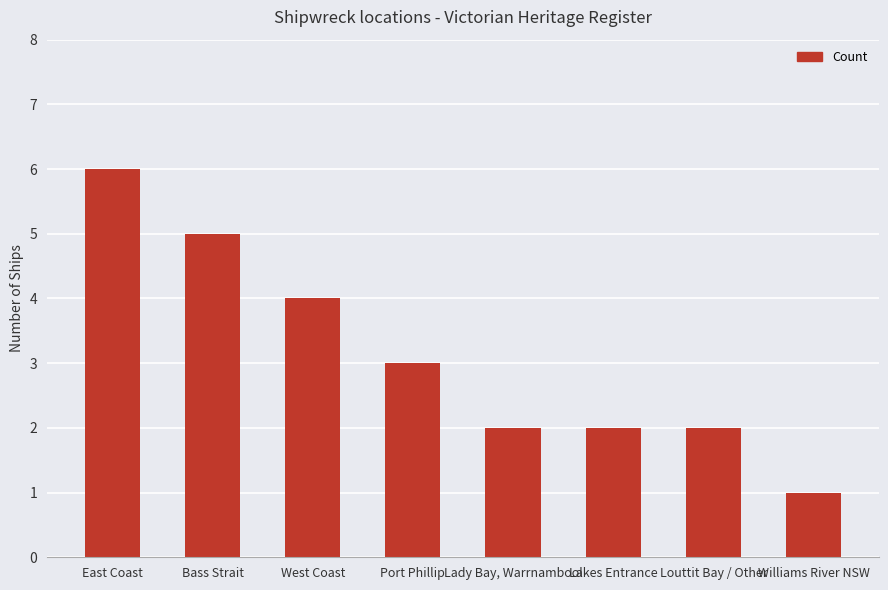

Reading right to left, list all the values displayed in this chart.

Williams River NSW=1	Louttit Bay / Other=2	Lakes Entrance=2	Lady Bay, Warrnambool=2	Port Phillip=3	West Coast=4	Bass Strait=5	East Coast=6